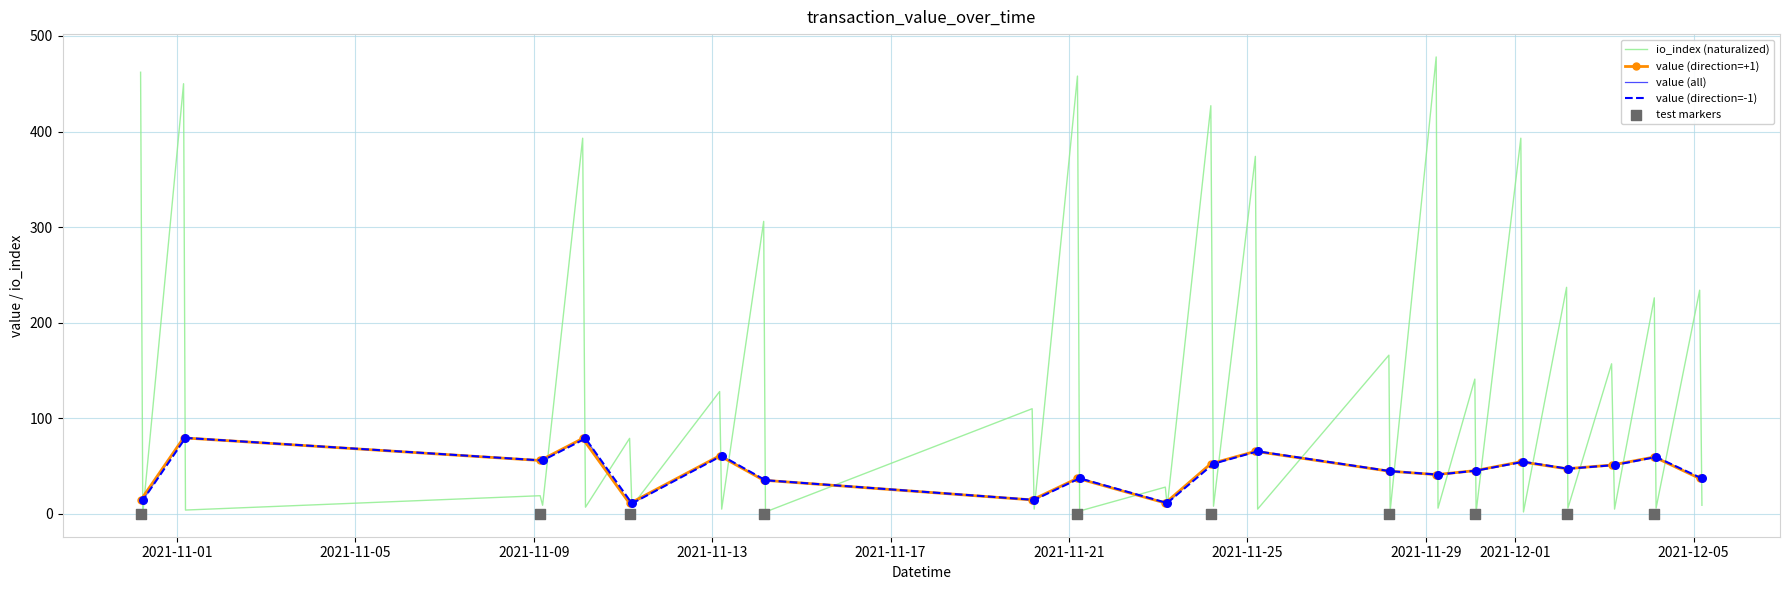

Is the value of io_index at 8 greater than the value of value at 35?

Yes